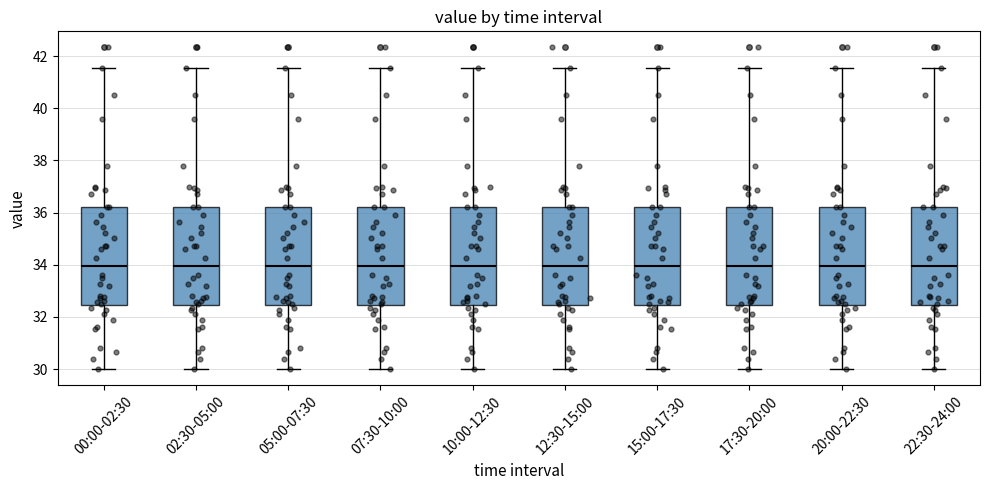

Where is the upper edge of the box for 10:00-12:30 on the y-axis? The values are not printed on the chart, so give them approximately, as read against the axis.

36.2